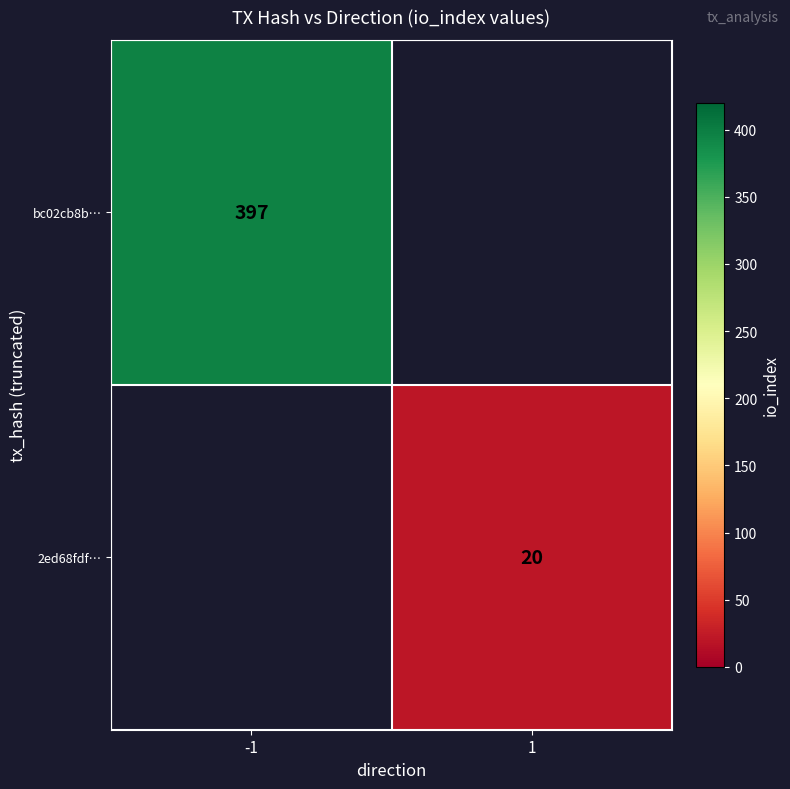

The 2ed68fdf… series shows 9.0 at 1. True or false?

False